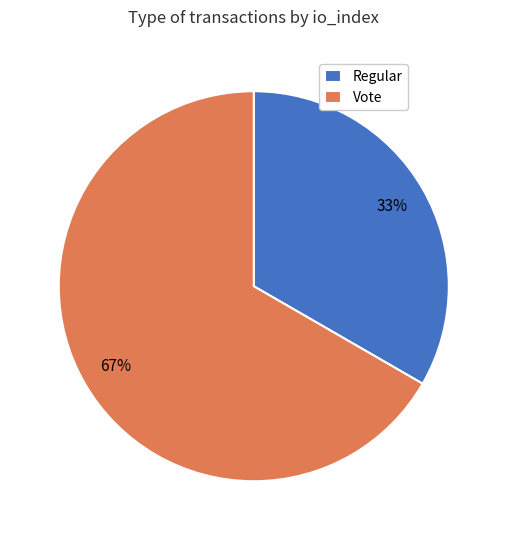

Rank the categories by value from highest to lowest.

Vote, Regular